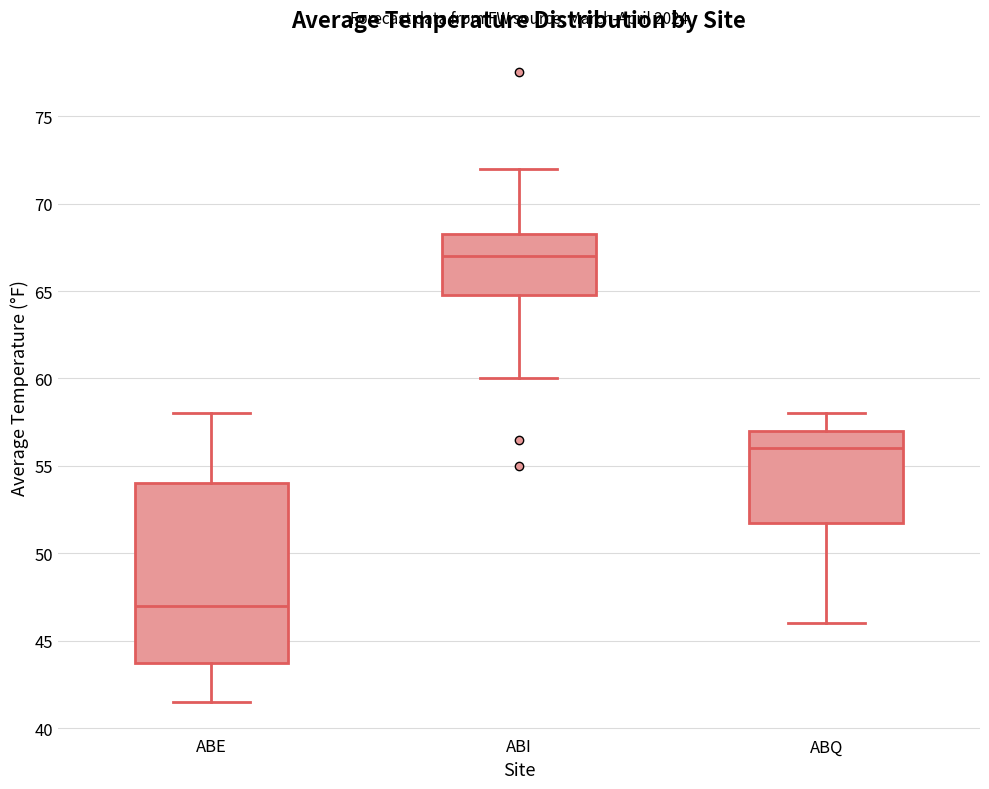

Reading left to right, read every box against the y-axis: the position of its median line, the range the box covers, and the ends of its whiskers. The values are not printed on the chart, so give them approximately, as read against the axis.

ABE: median 47.0, box 44.0 to 54.0, whiskers 41.5 to 58.0
ABI: median 67.0, box 65.0 to 68.5, whiskers 60.0 to 72.0
ABQ: median 56.0, box 52.0 to 57.0, whiskers 46.0 to 58.0